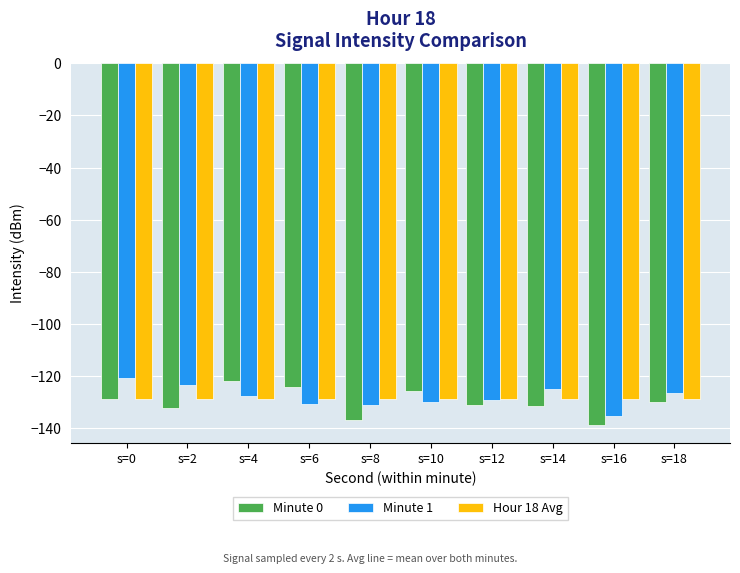

What are all the series names shown in the legend?

Minute 0, Minute 1, Hour 18 Avg